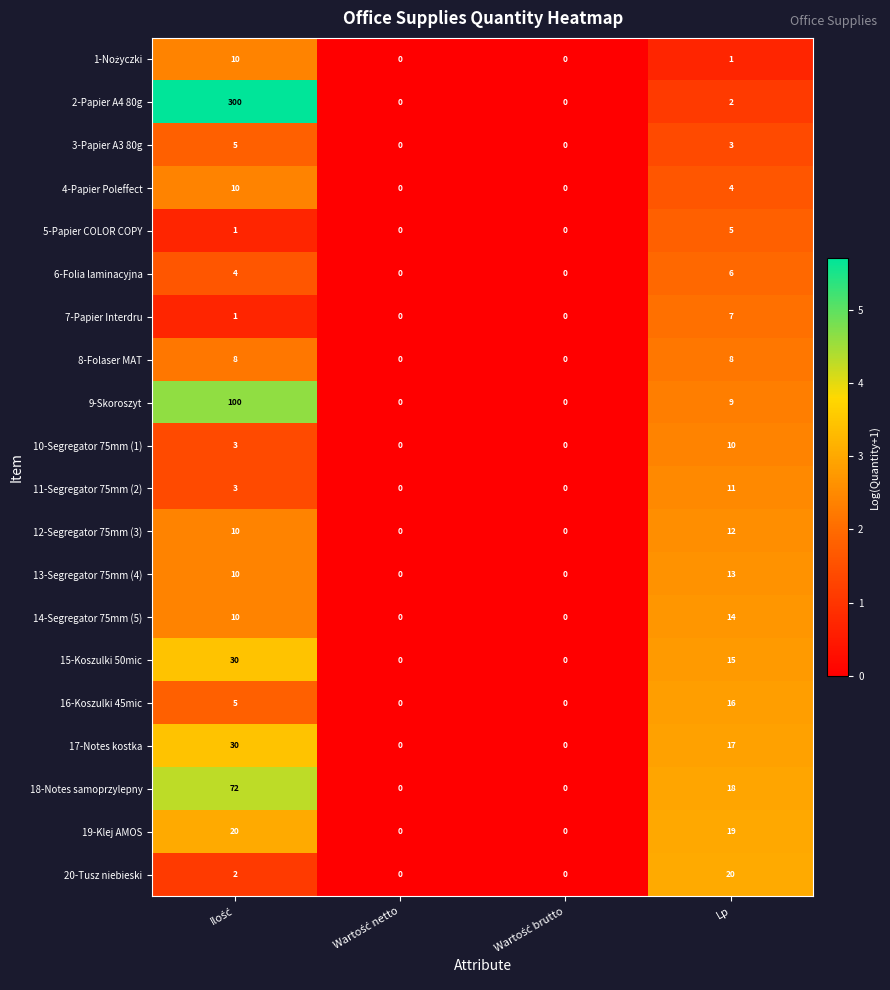

What is the difference between the second highest and minimum values in the 9-Skoroszyt series?

9